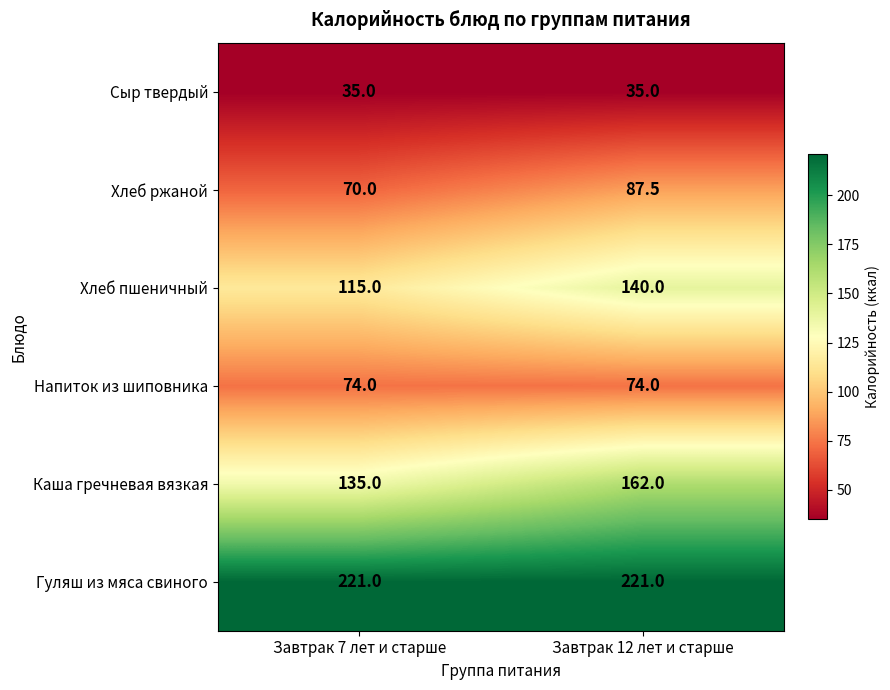

Reading left to right, list all the values displayed in this chart.

Сыр твердый: 35.0	35.0
Хлеб ржаной: 70.0	87.5
Хлеб пшеничный: 115.0	140.0
Напиток из шиповника: 74.0	74.0
Каша гречневая вязкая: 135.0	162.0
Гуляш из мяса свиного: 221.0	221.0